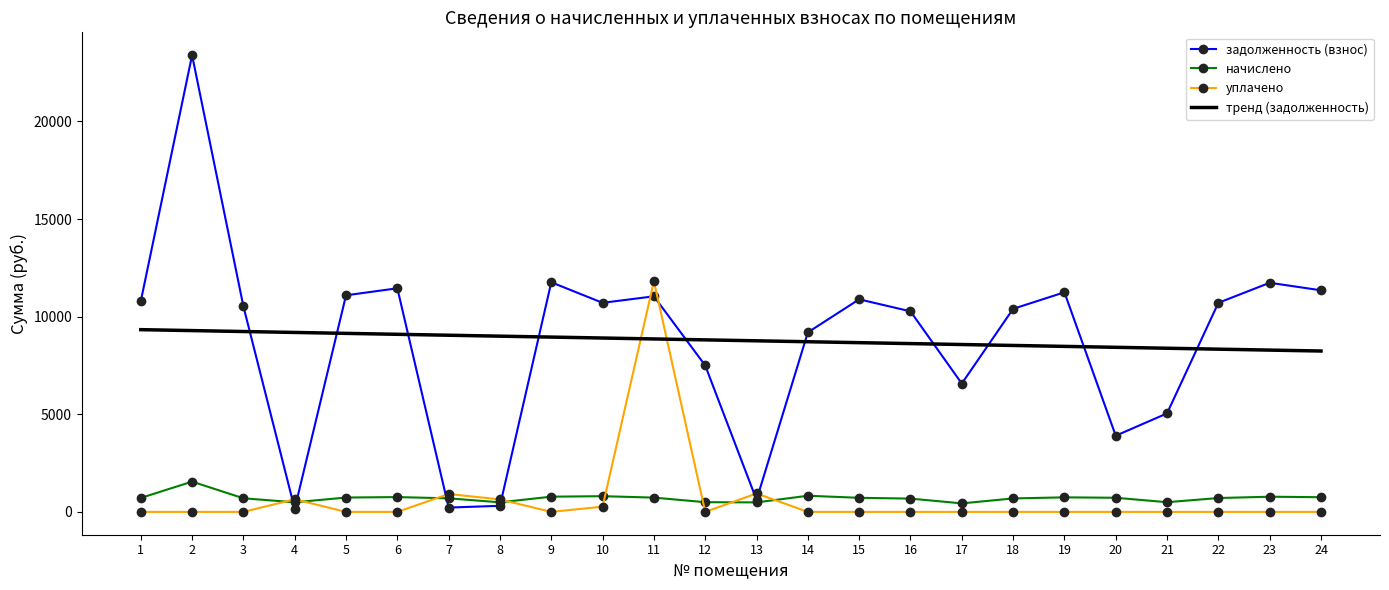

Which series has the largest range (max minus min)?

задолженность (взнос)